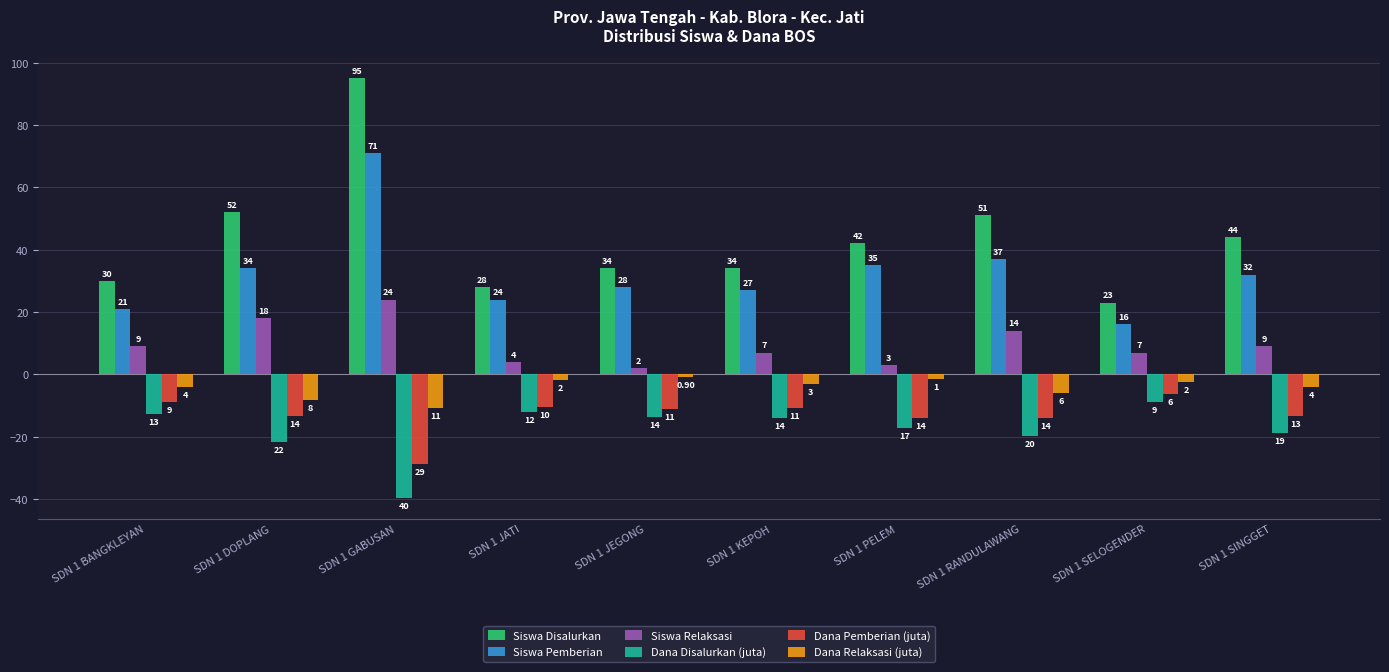

What is the label of the 9th bar from the left?

SDN 1 SELOGENDER